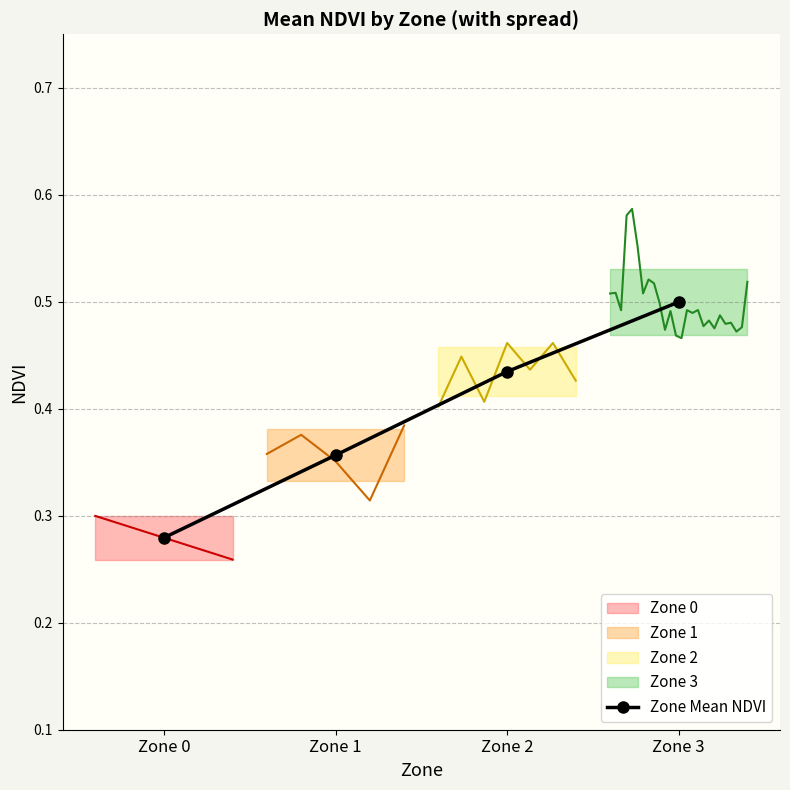

How many values are between 0 and 1?

4